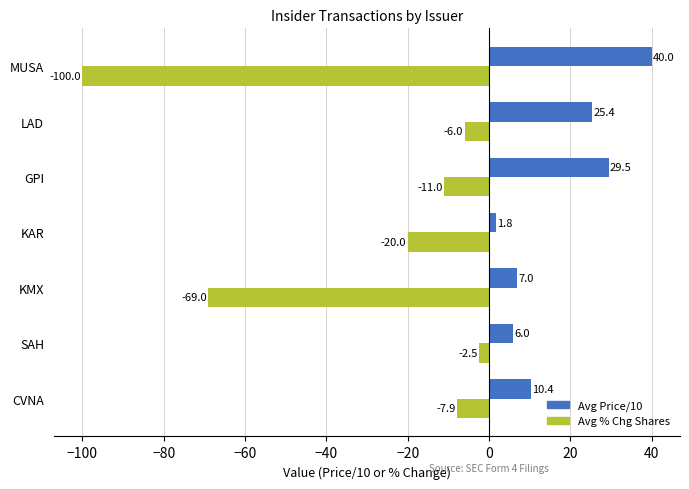

Rank the series by their maximum value, from highest to lowest.

Avg Price/10, Avg % Chg Shares